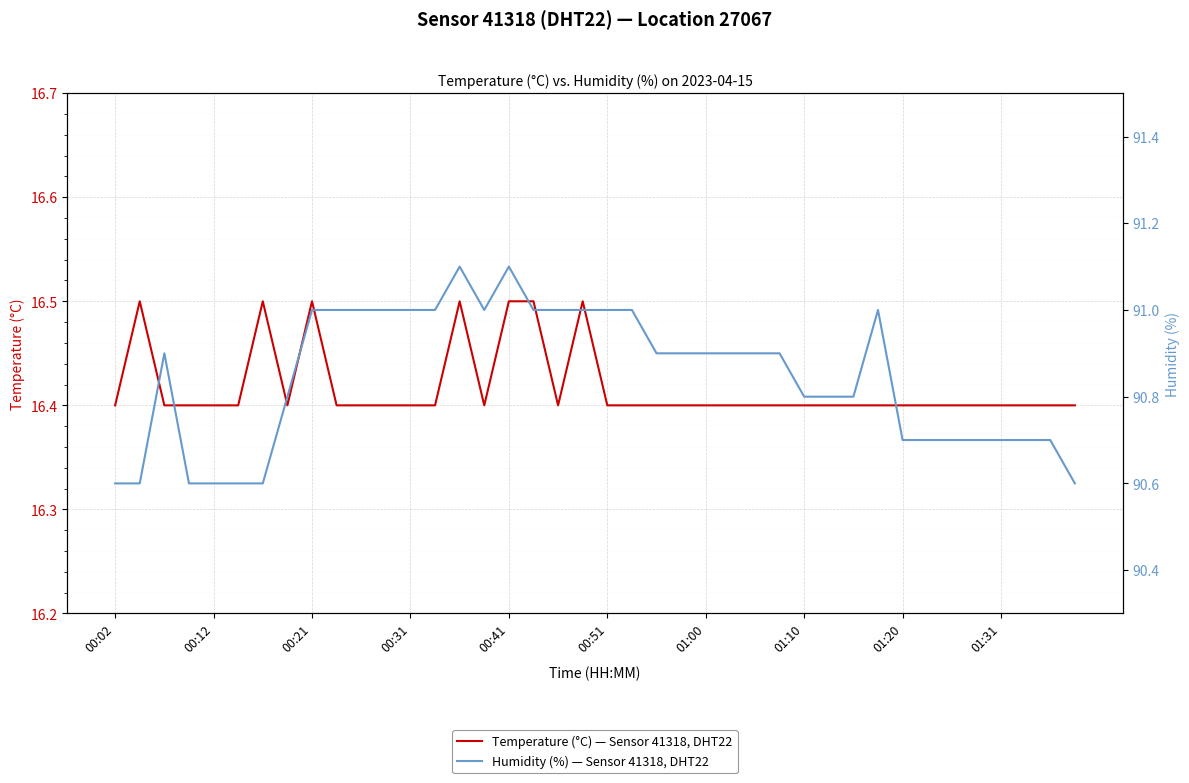

At which label does Humidity (%) — Sensor 41318, DHT22 reach its minimum?

00:02